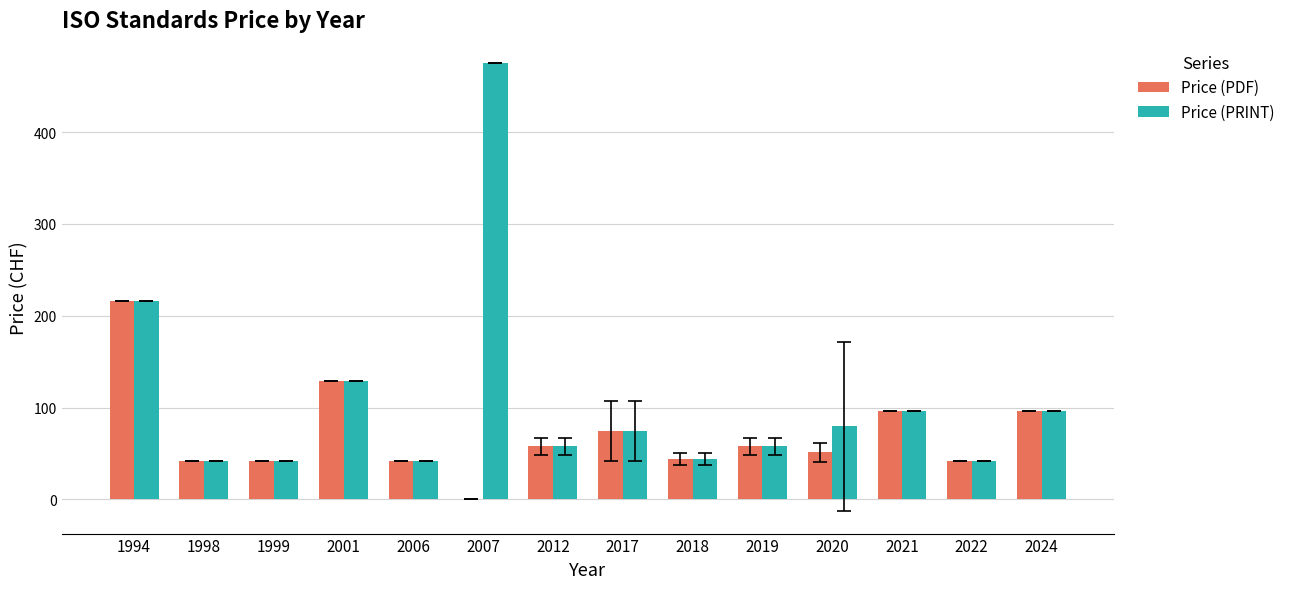

What value does the Price (PDF) series have at 1994?

216.0